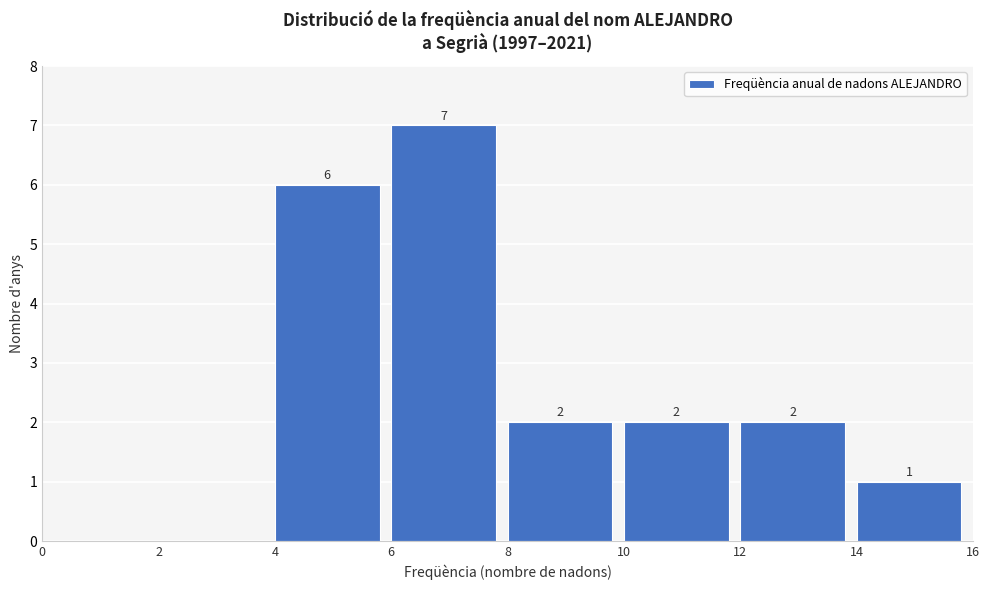

Over which range of the x-axis is the bar tallest?

6 to 8